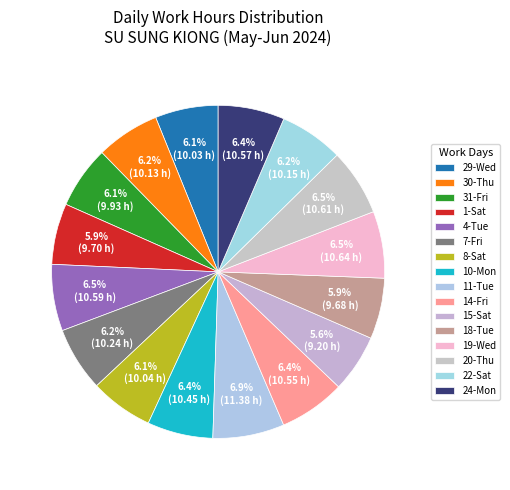

How many slices are in this pie chart?

16